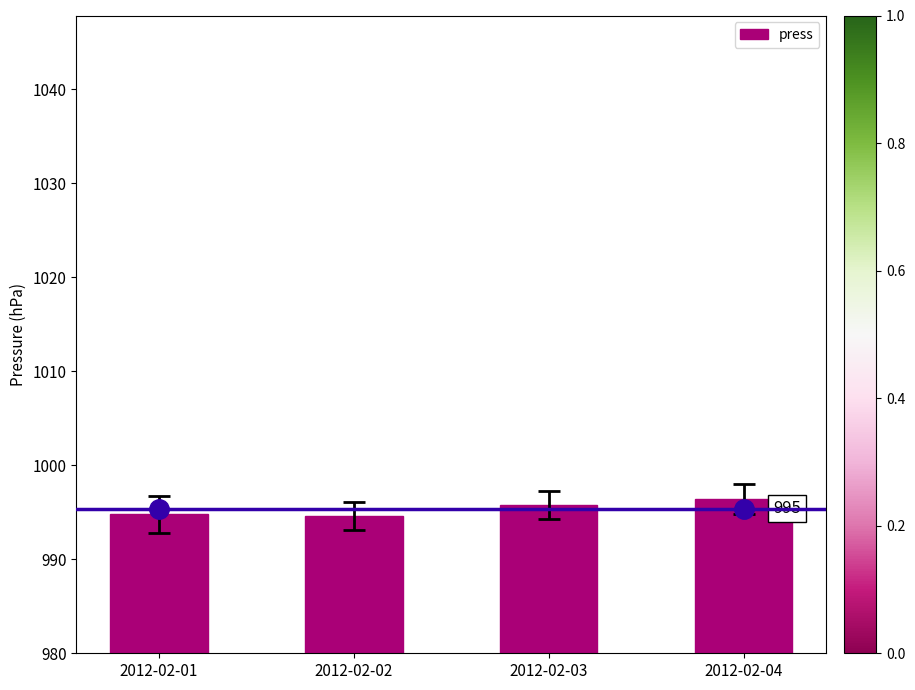

What is the sum of the values at 2012-02-03 and 2012-02-04?

1992.2